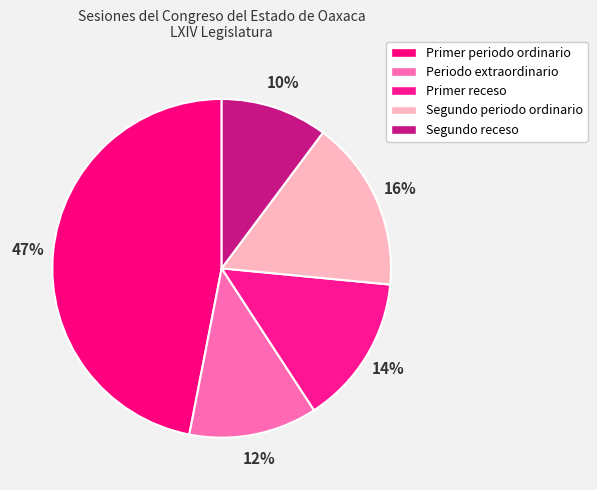

Is it true that Primer receso is 20% of the pie?

False